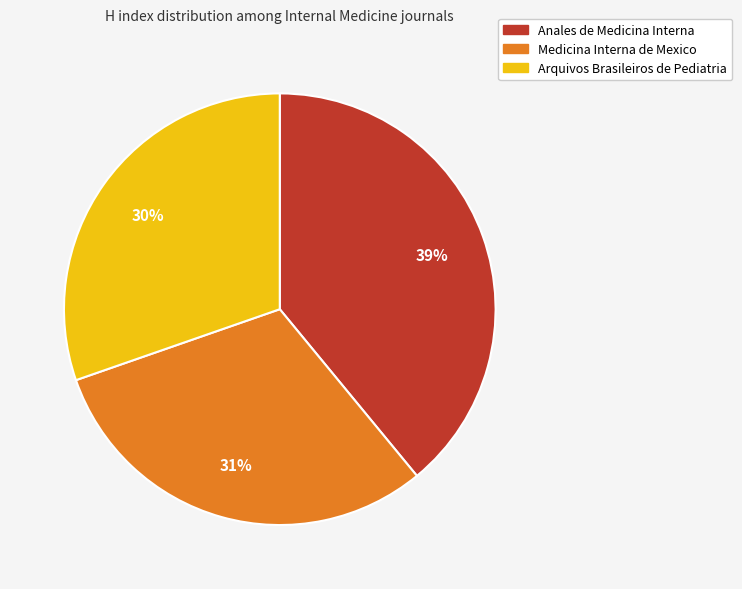

Is there a majority slice in this chart?

No